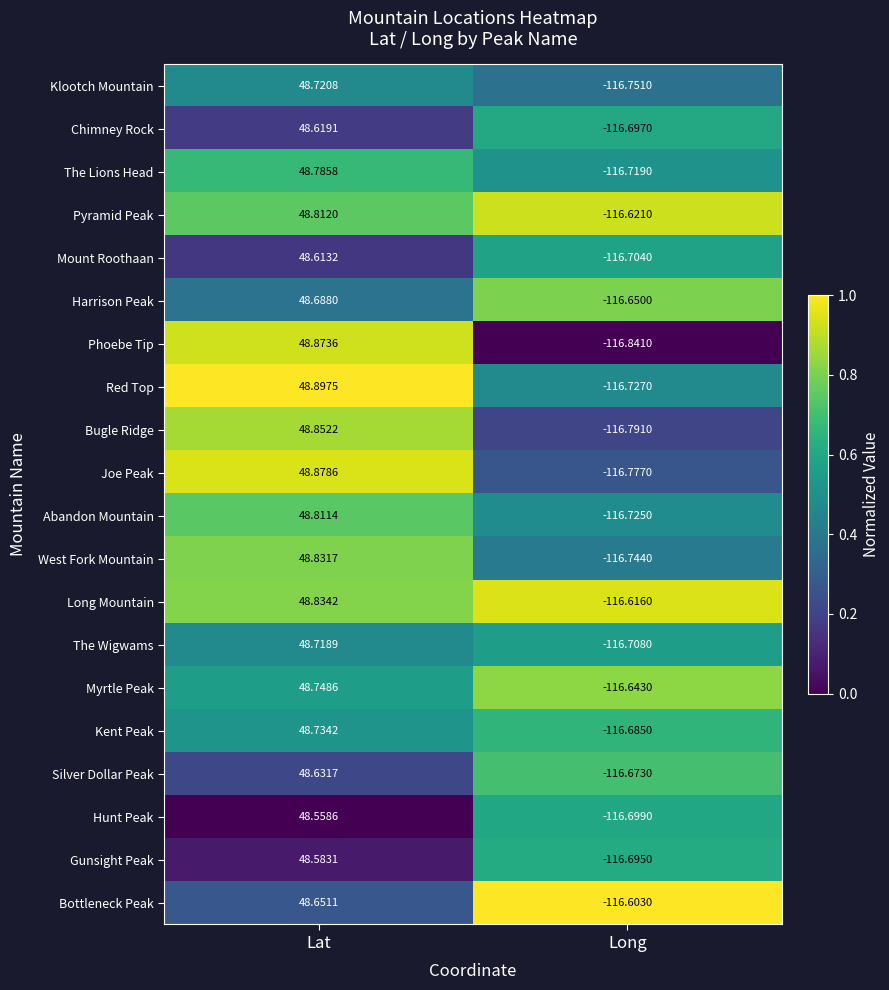

Which category has the highest value across all series?

Lat